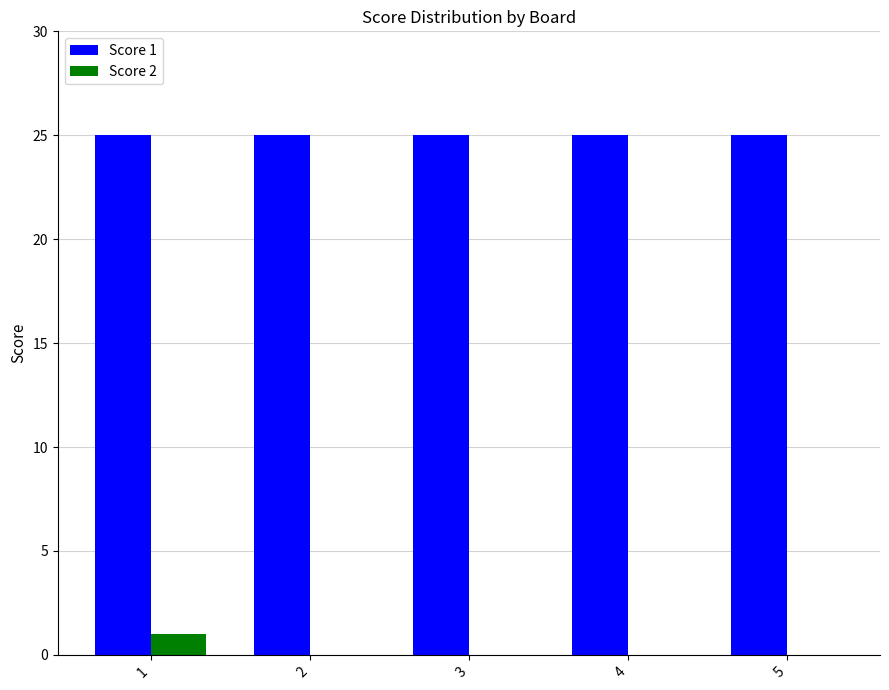

What is the greatest value displayed?

25